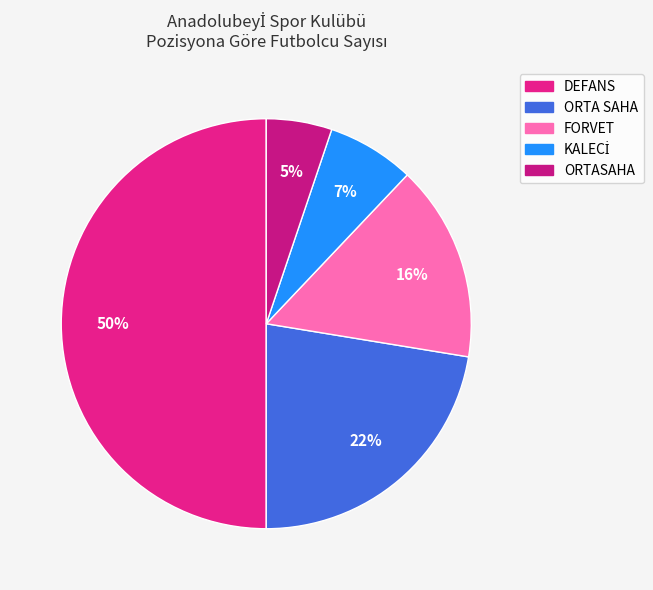

What percentage is the FORVET slice, to the nearest percent?

16%